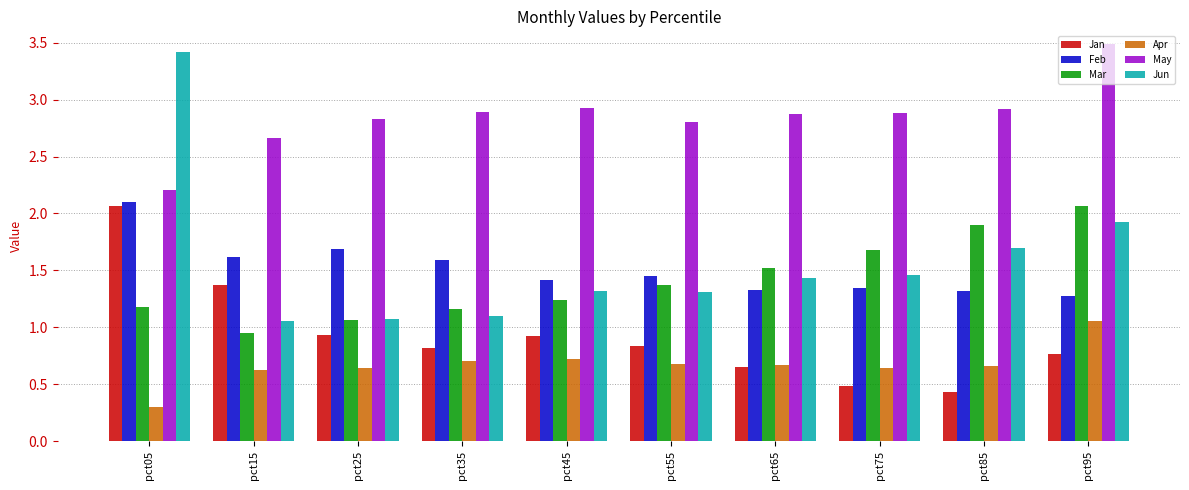

What is the maximum value shown in the chart?

3.5